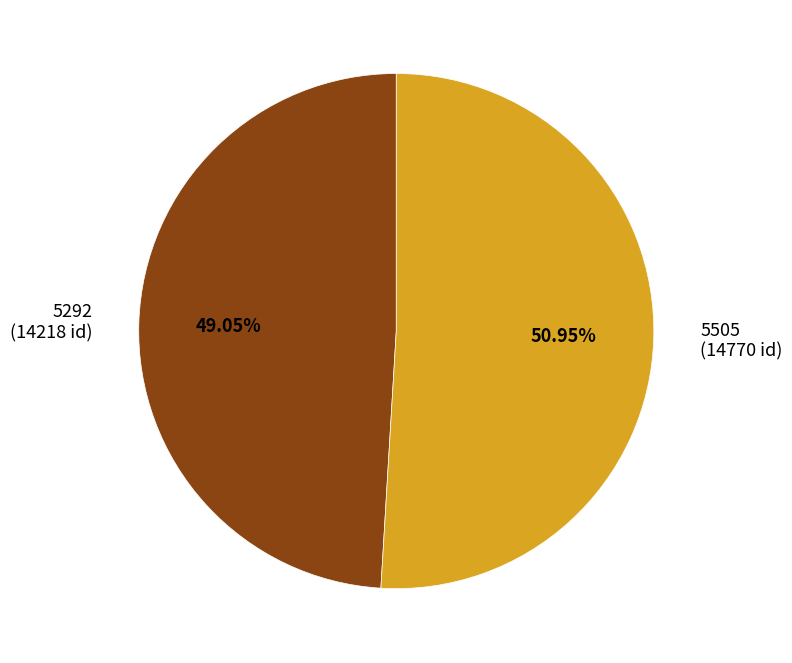

What is the ratio of the value at 5292 to the value at 5505?

1.0